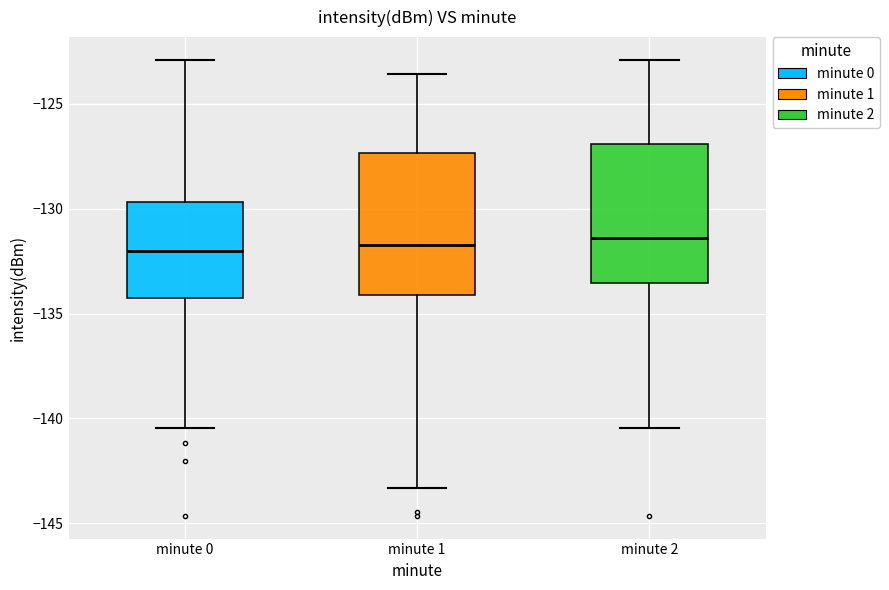

Reading left to right, read every box against the y-axis: the position of its median line, the range the box covers, and the ends of its whiskers. The values are not printed on the chart, so give them approximately, as read against the axis.

minute 0: median -132.0, box -134.0 to -129.5, whiskers -140.5 to -123.0
minute 1: median -131.5, box -134.0 to -127.5, whiskers -143.5 to -123.5
minute 2: median -131.5, box -133.5 to -127.0, whiskers -140.5 to -123.0